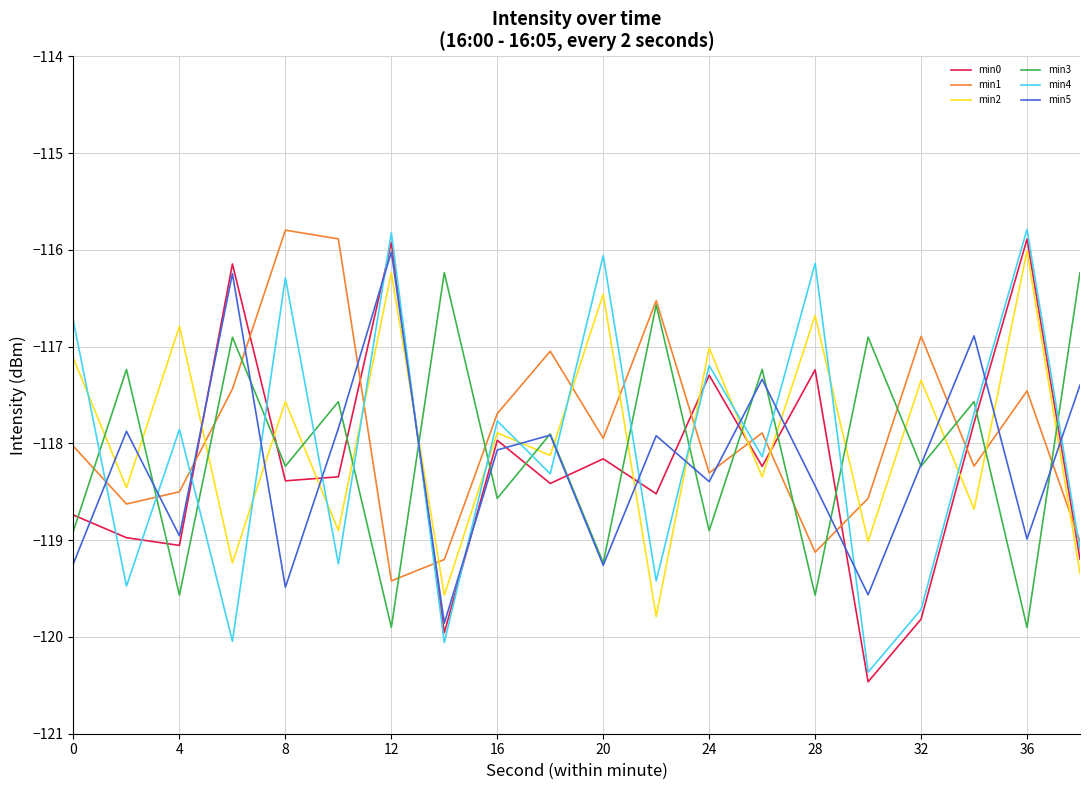

What is the minimum value for min1?

-119.4